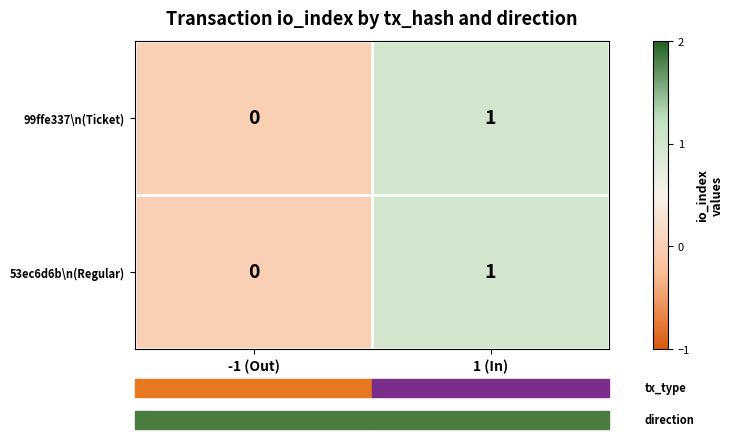

At which category is the sum across all series the highest?

1 (In)